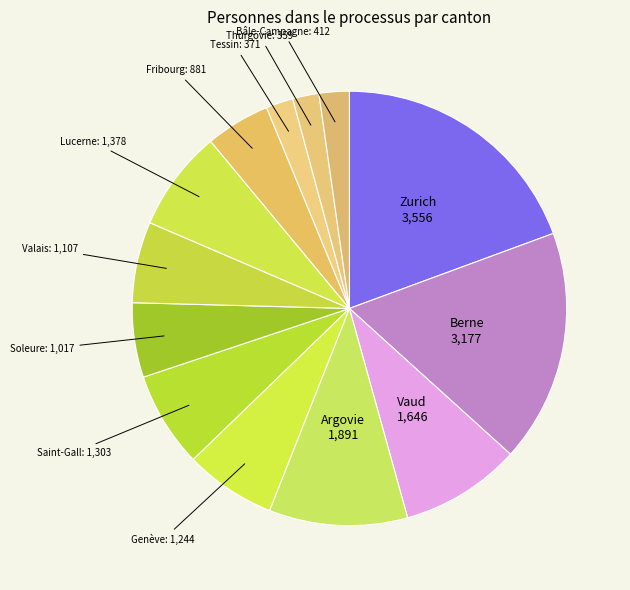

What is the ratio of the value at Berne to the value at Bâle-Campagne?

7.7